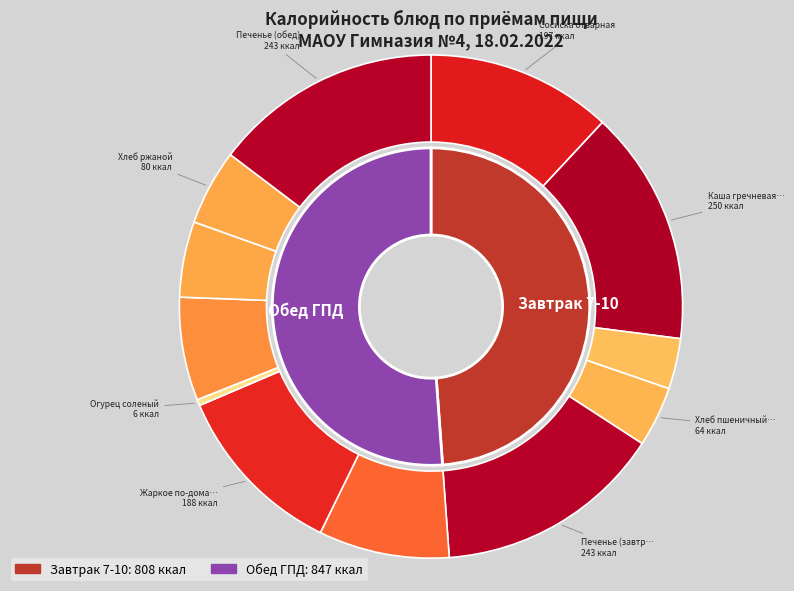

Is there a majority slice in this chart?

No